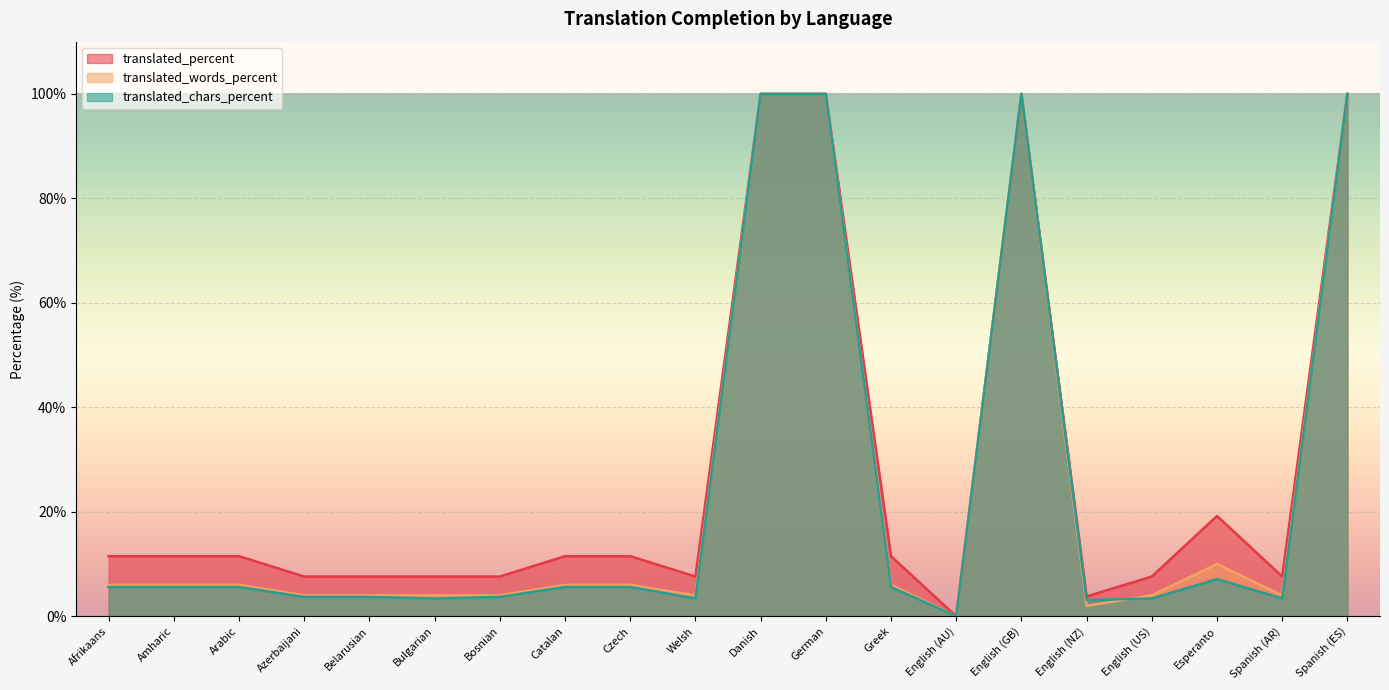

Reading left to right, transcribe all the data shown in this chart.

translated_percent: Afrikaans=11.5	Amharic=11.5	Arabic=11.5	Azerbaijani=7.6	Belarusian=7.6	Bulgarian=7.6	Bosnian=7.6	Catalan=11.5	Czech=11.5	Welsh=7.6	Danish=100.0	German=100.0	Greek=11.5	English (AU)=0.0	English (GB)=100.0	English (NZ)=3.8	English (US)=7.6	Esperanto=19.2	Spanish (AR)=7.6	Spanish (ES)=100.0
translated_words_percent: Afrikaans=6.0	Amharic=6.0	Arabic=6.0	Azerbaijani=4.0	Belarusian=4.0	Bulgarian=4.0	Bosnian=4.0	Catalan=6.0	Czech=6.0	Welsh=4.0	Danish=100.0	German=100.0	Greek=6.0	English (AU)=0.0	English (GB)=100.0	English (NZ)=2.0	English (US)=4.0	Esperanto=10.0	Spanish (AR)=4.0	Spanish (ES)=100.0
translated_chars_percent: Afrikaans=5.6	Amharic=5.6	Arabic=5.6	Azerbaijani=3.7	Belarusian=3.7	Bulgarian=3.4	Bosnian=3.7	Catalan=5.6	Czech=5.6	Welsh=3.4	Danish=100.0	German=100.0	Greek=5.6	English (AU)=0.0	English (GB)=100.0	English (NZ)=3.1	English (US)=3.4	Esperanto=7.1	Spanish (AR)=3.4	Spanish (ES)=100.0